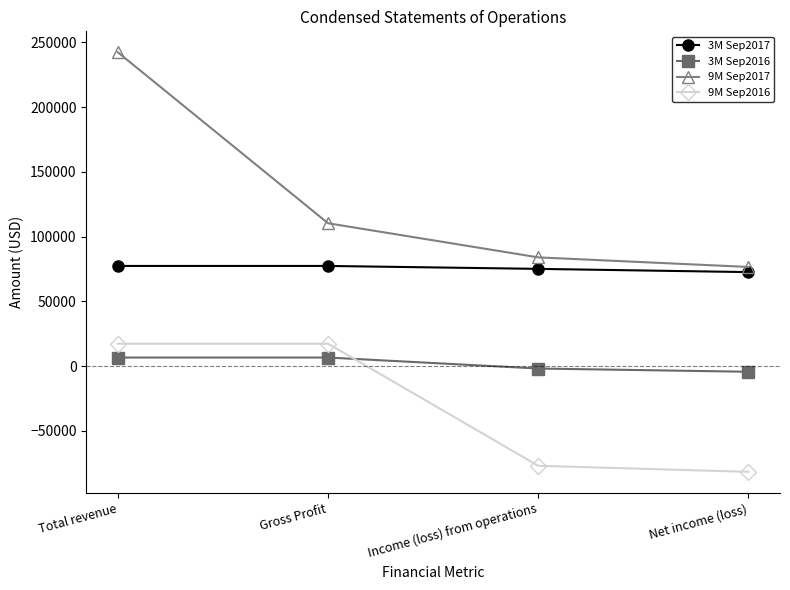

Rank the series by their maximum value, from lowest to highest.

3M Sep2016, 9M Sep2016, 3M Sep2017, 9M Sep2017